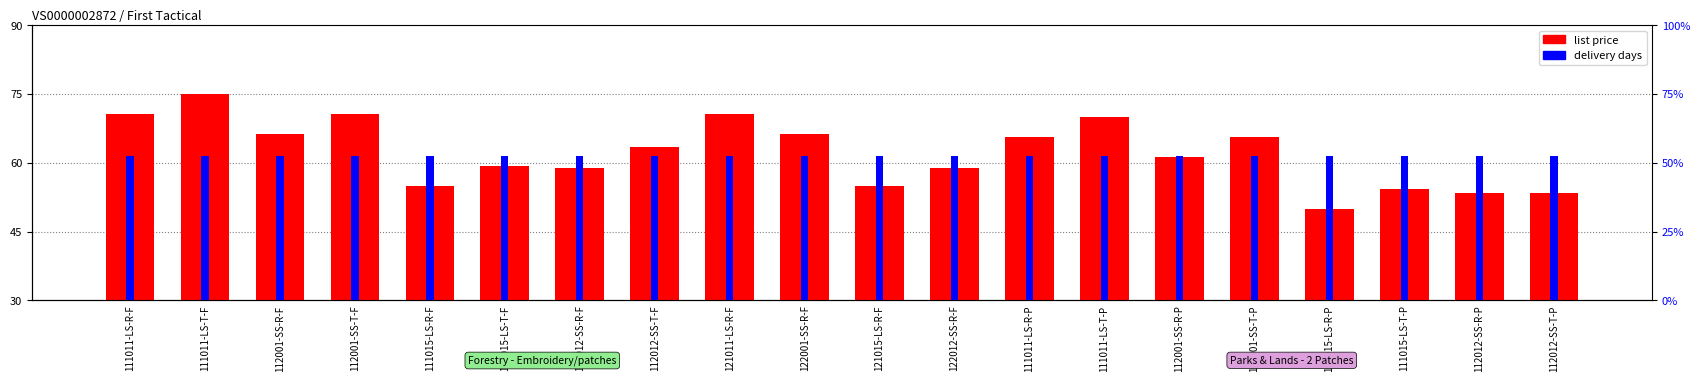

How many series are shown in this chart?

2